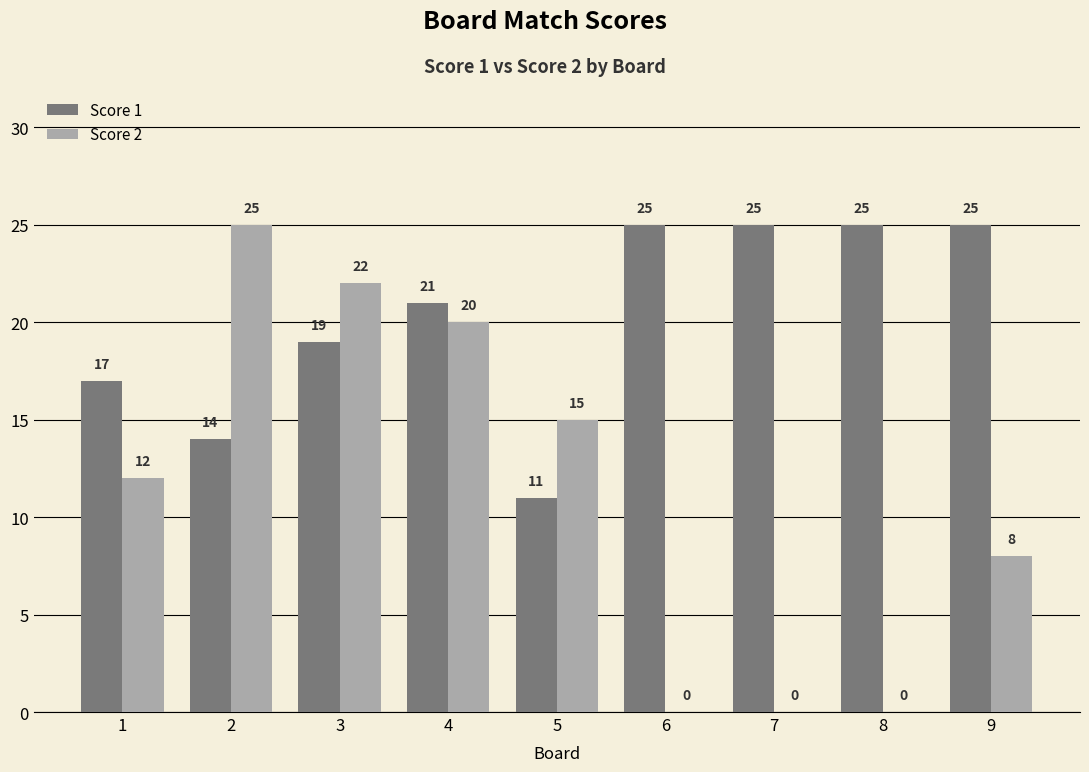

Reading left to right, what are all the values shown in this chart?

Score 1: 1=17	2=14	3=19	4=21	5=11	6=25	7=25	8=25	9=25
Score 2: 1=12	2=25	3=22	4=20	5=15	6=0	7=0	8=0	9=8